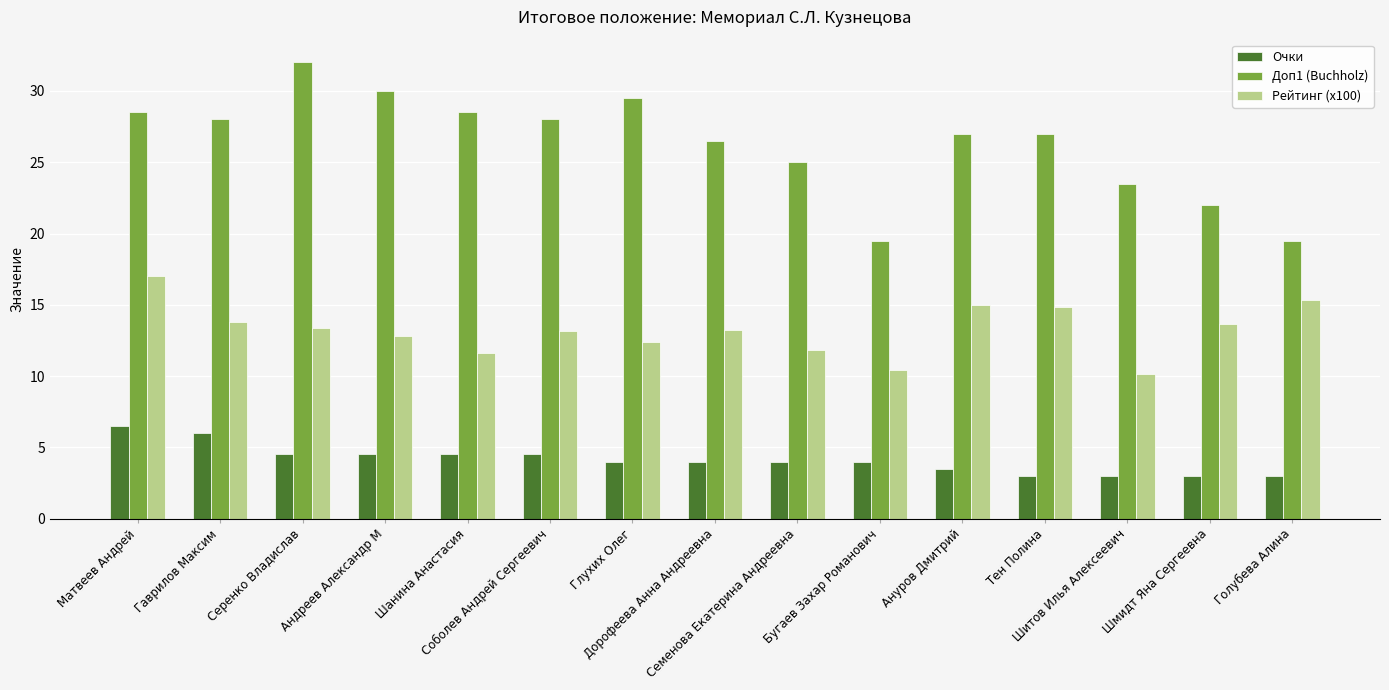

Is the value of Очки at Бугаев Захар Романович greater than the value of Рейтинг (x100) at Гаврилов Максим?

No